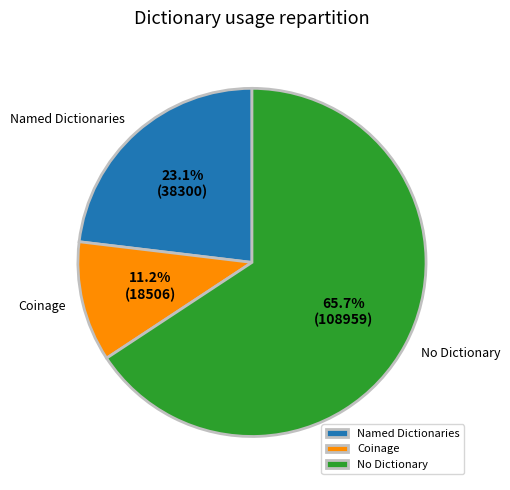

Does Coinage account for over 50% of the chart?

No